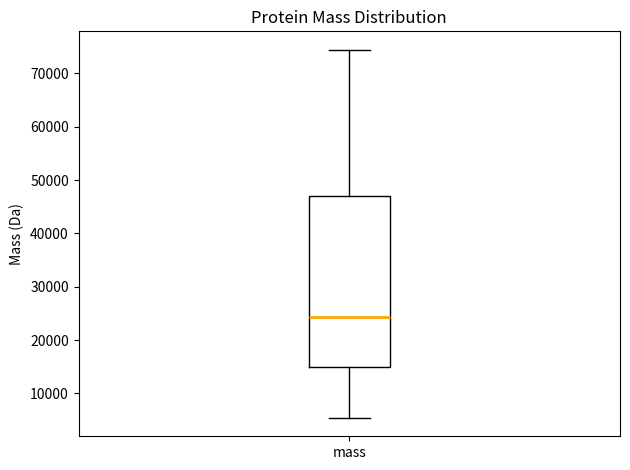

Read this box plot against the y-axis: the position of the median line, the range covered by the box, and the ends of both whiskers. The values are not printed on the chart, so give them approximately, as read against the axis.

median 24000, box 15000 to 47000, whiskers 5000 to 74000